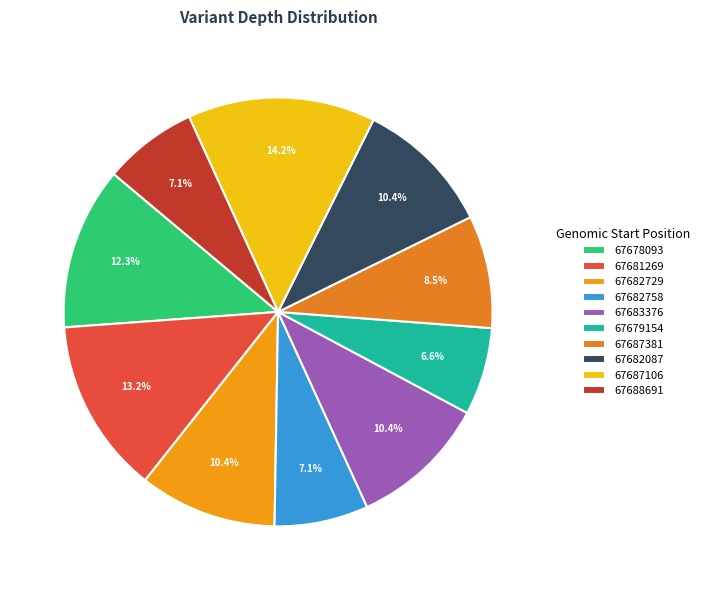

How many slices are in this pie chart?

10